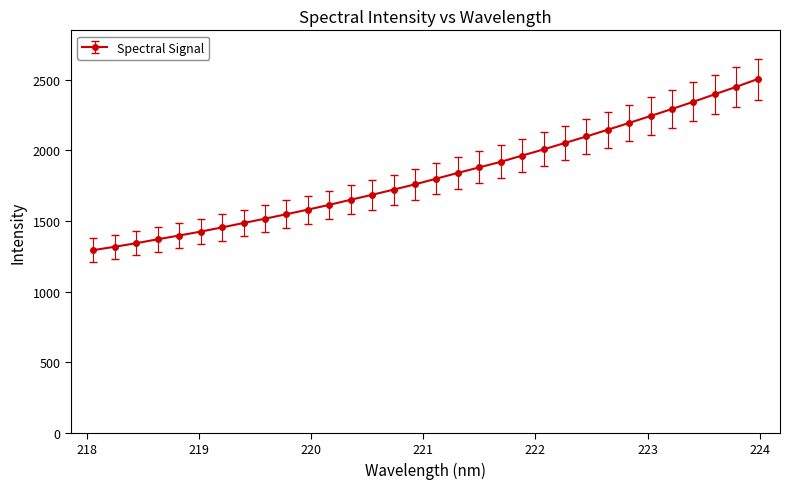

What is the greatest value displayed?

2503.2